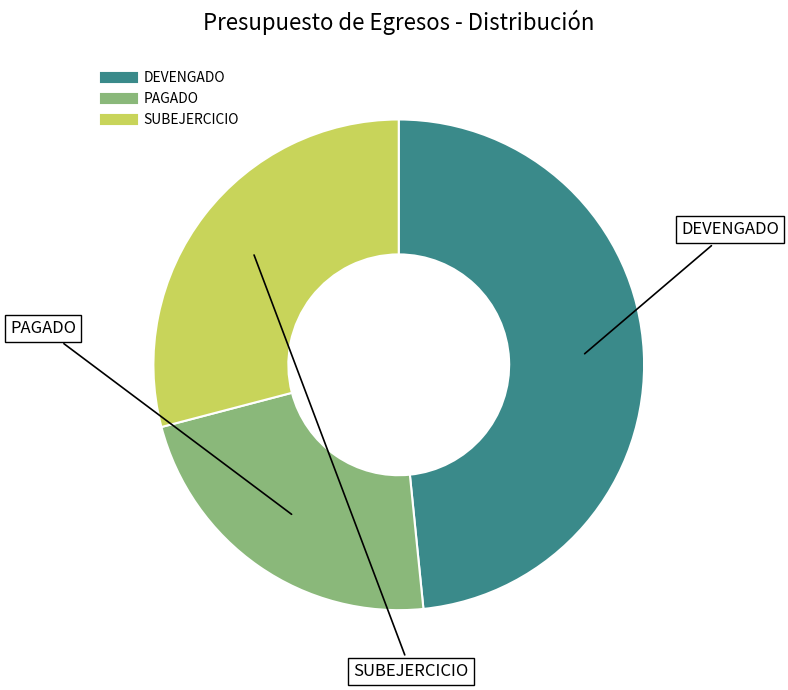

Count the number of slices in the pie.

3